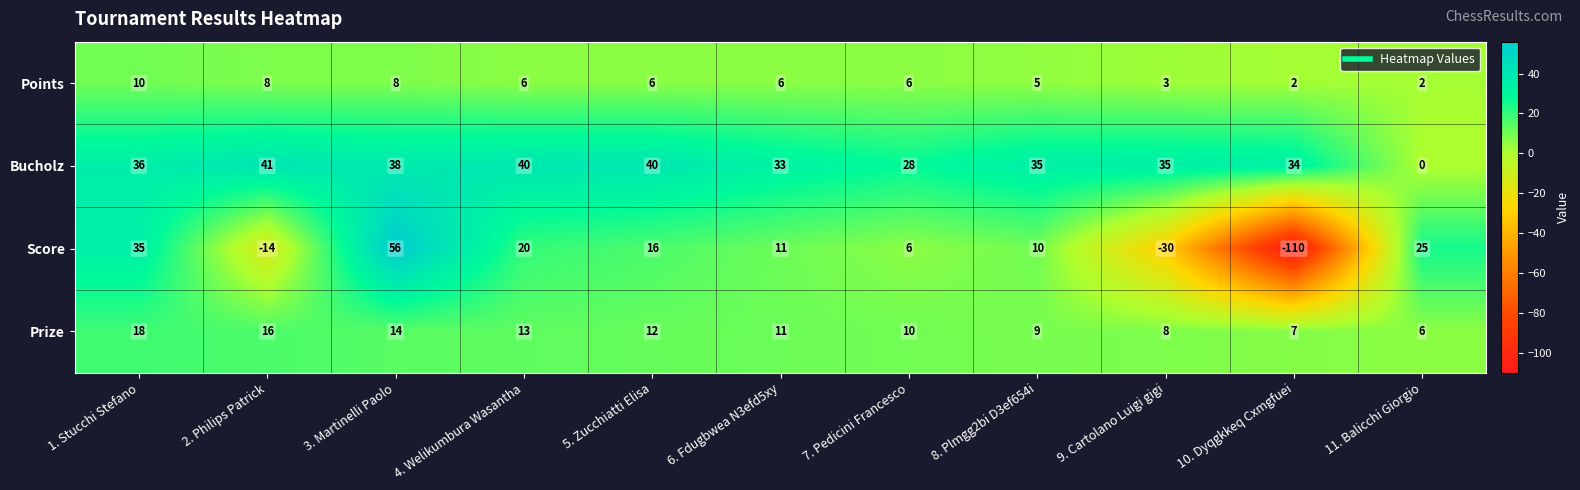

Which series has the largest total across all categories?

Bucholz